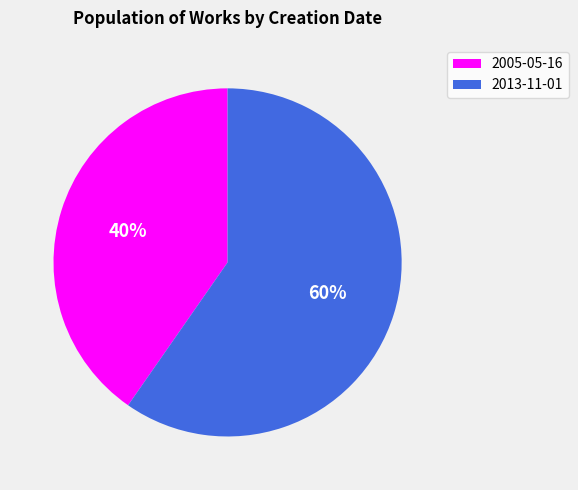

Rank the categories by value from lowest to highest.

2005-05-16, 2013-11-01